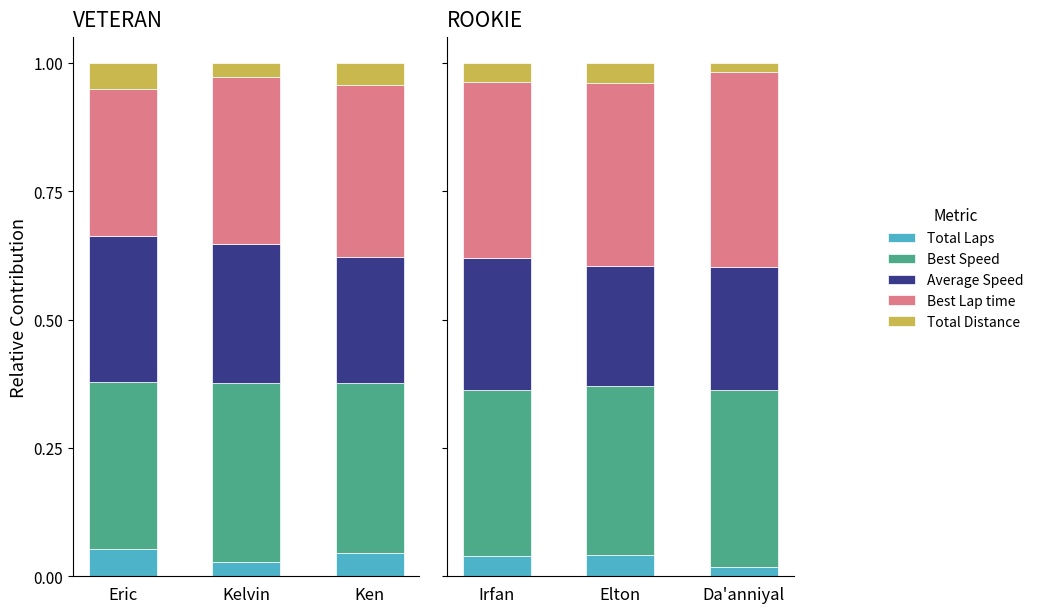

How many groups of bars are there?

3